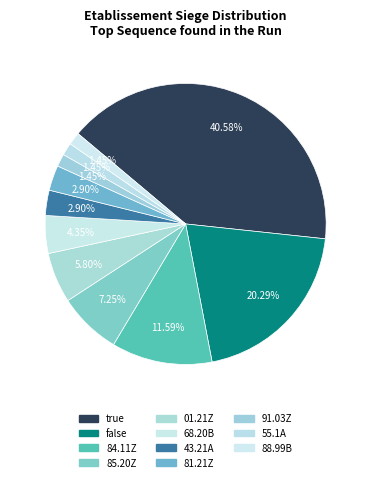

How many slices are in this pie chart?

11